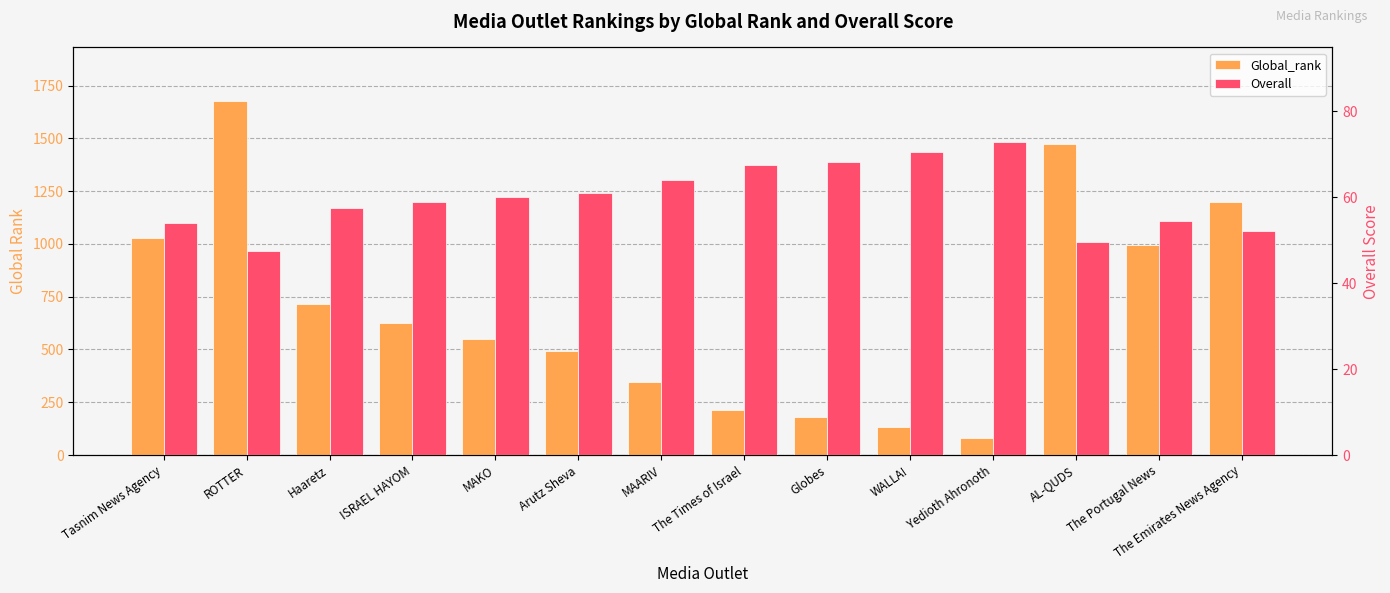

Reading right to left, transcribe all the data shown in this chart.

Global_rank: 1201.0	993.0	1474.0	81.0	131.0	178.0	211.0	344.0	494.0	550.0	625.0	717.0	1679.0	1029.0
Overall: 52.2	54.5	49.5	73.0	70.5	68.2	67.5	64.0	61.0	60.0	59.0	57.5	47.5	54.0